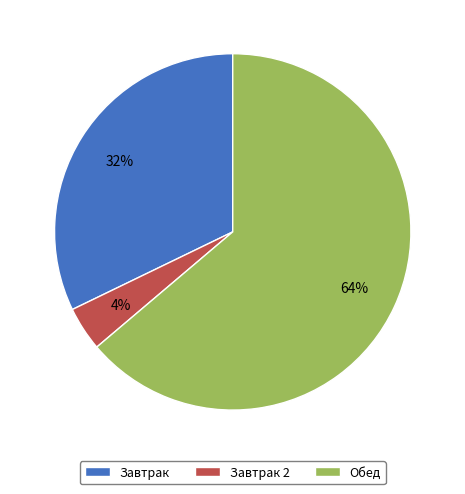

What is the largest slice in the pie chart?

Обед